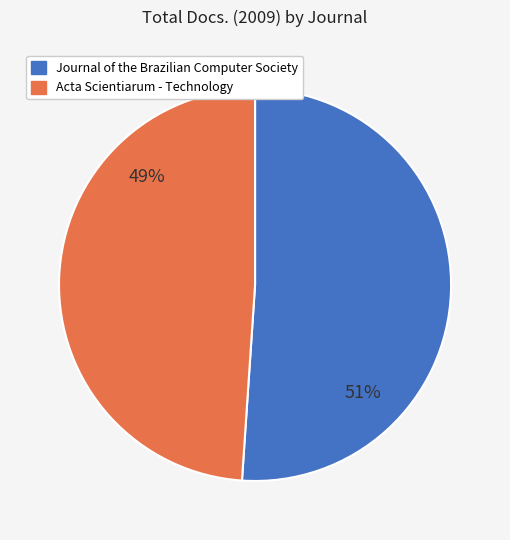

The Journal of the Brazilian Computer Society slice represents 45% of the pie. True or false?

False